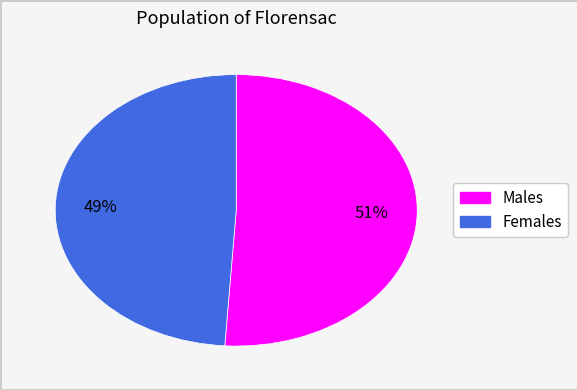

To the nearest percent, what is the average slice percentage?

50%